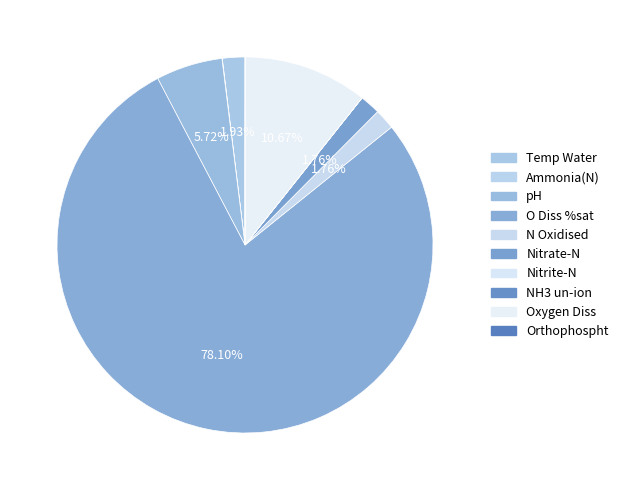

Which category has the smallest portion of the pie?

NH3 un-ion